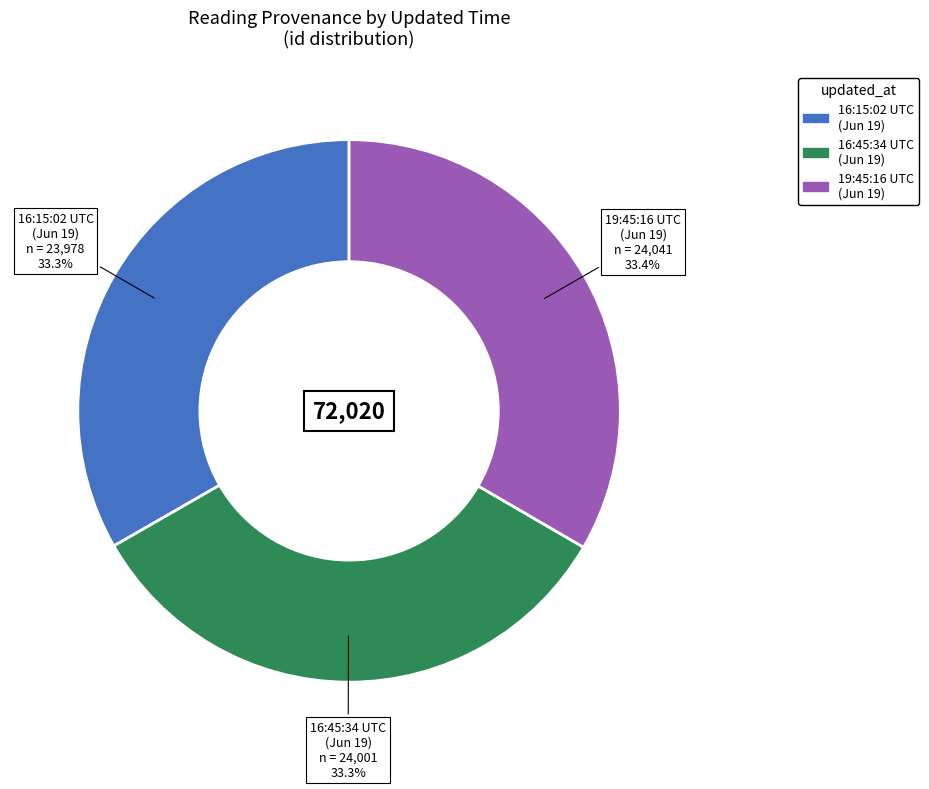

How much of the chart is everything except 19:45:16 UTC (Jun 19)?

66.6%